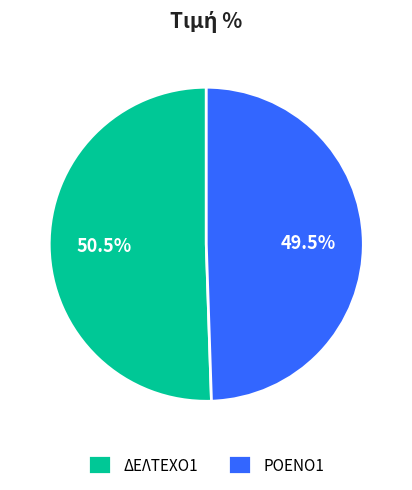

Which slice is the largest?

ΔΕΛΤΕΧΟ1